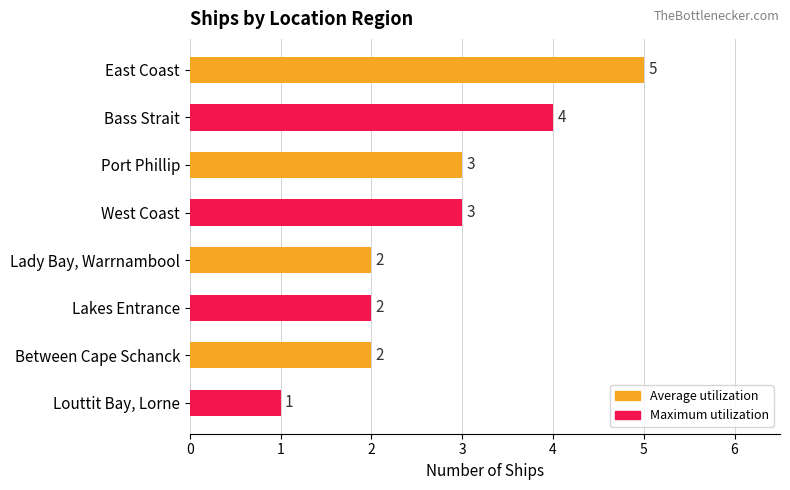

How many bars are there in total?

8